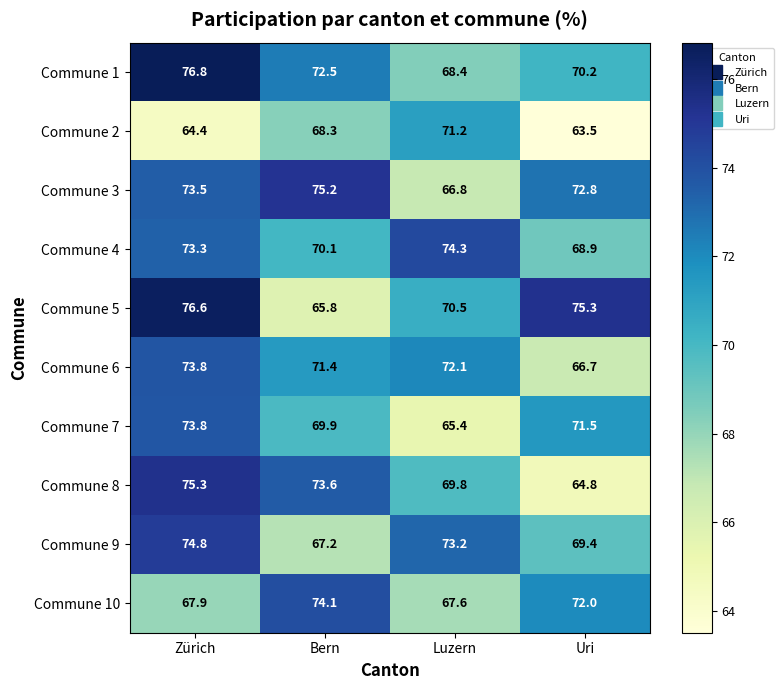

Which series has the largest range (max minus min)?

Commune 5